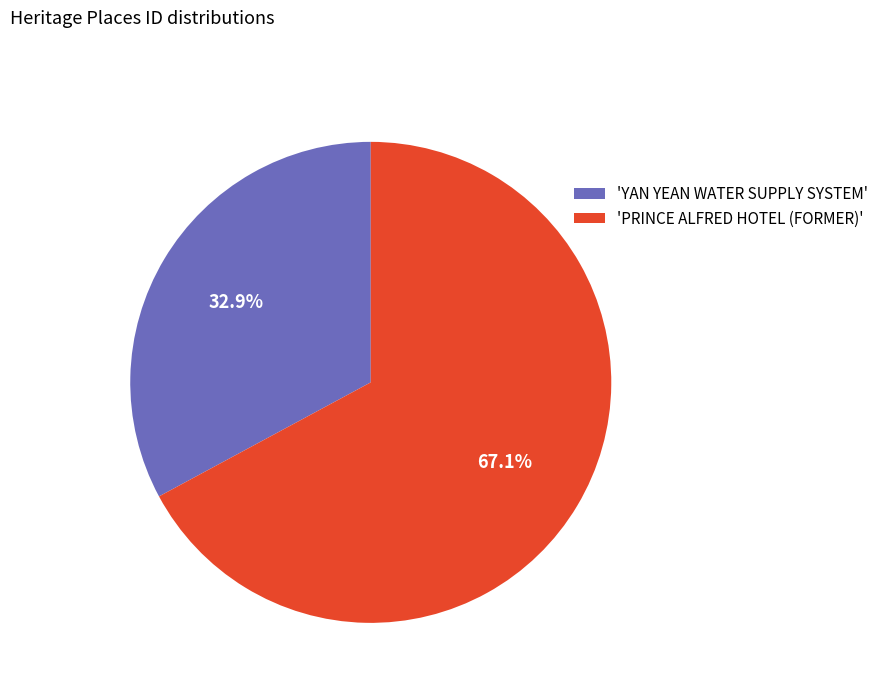

Do 'PRINCE ALFRED HOTEL (FORMER)' and 'YAN YEAN WATER SUPPLY SYSTEM' together represent more than half of the pie?

Yes